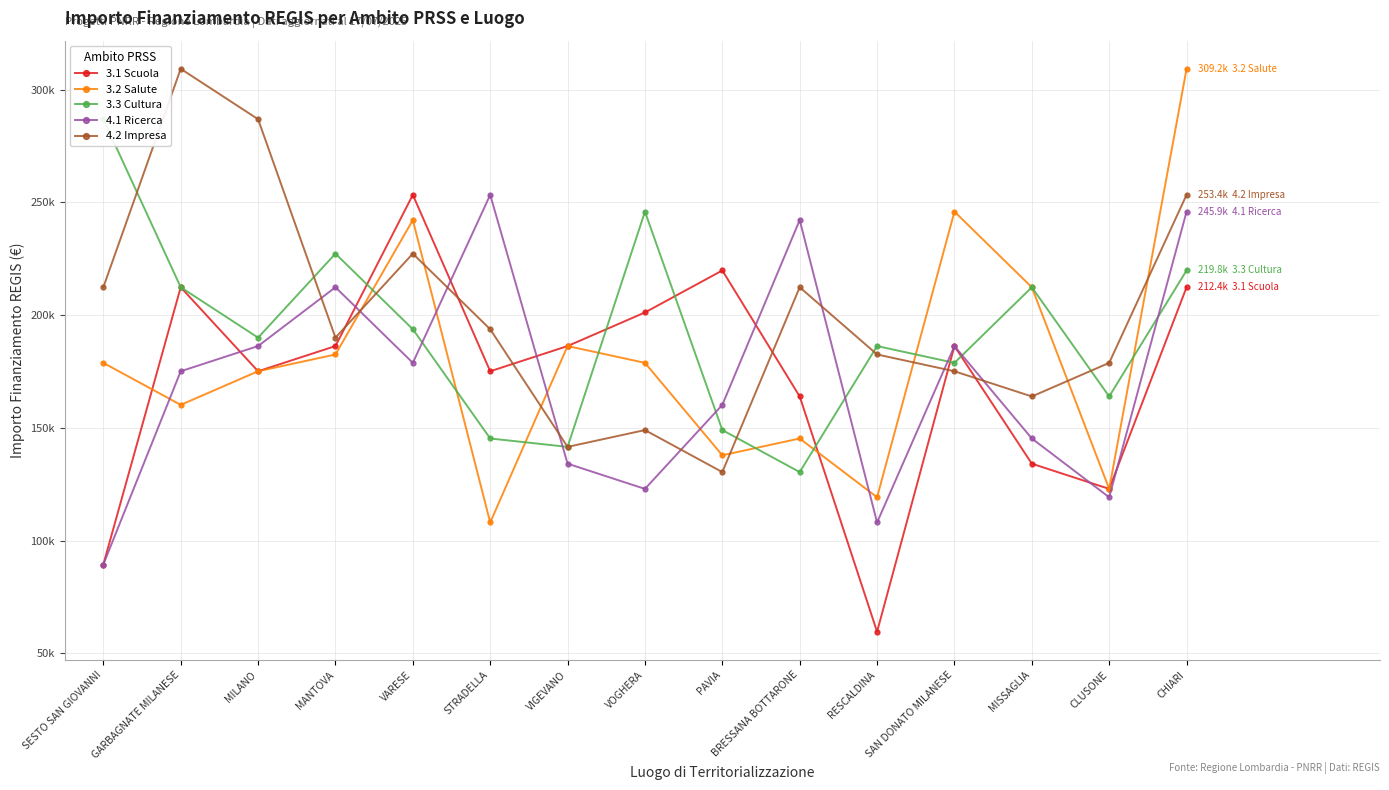

What is the difference between the second highest and second lowest values in the 3.2 Salute series?

126677.7